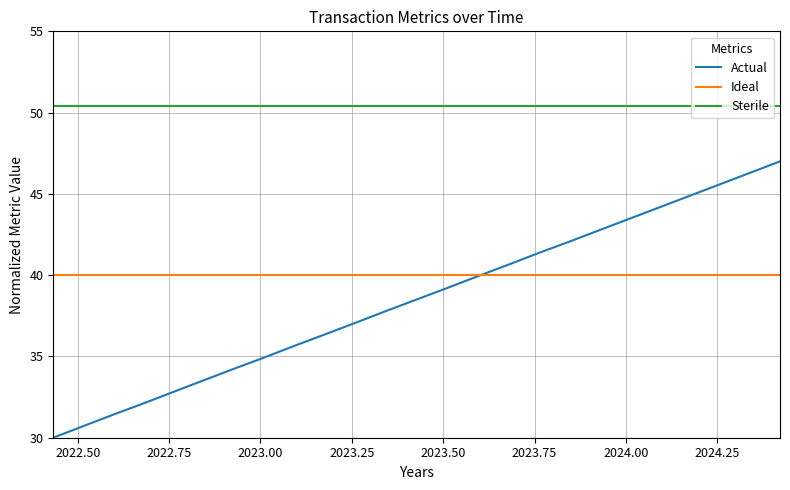

True or false: Actual and Sterile cross at least once.

False